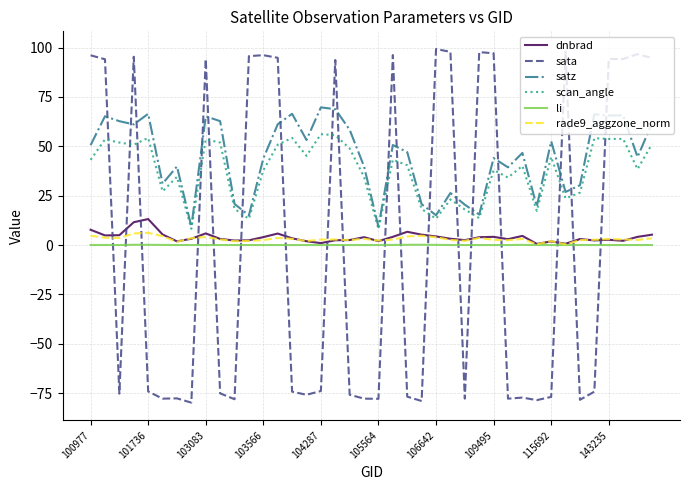

Which series ends up on top after the final intersection of rade9_aggzone_norm and sata?

sata